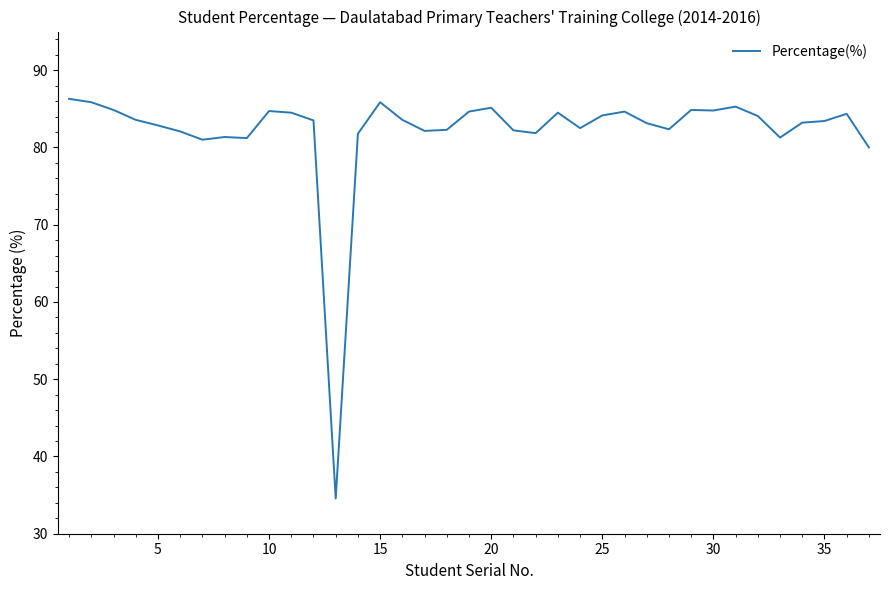

What is the difference between the maximum and minimum values?

51.7